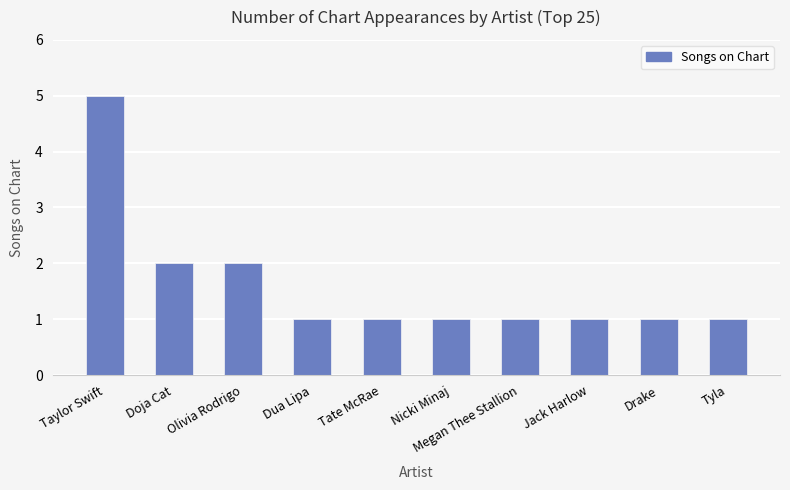

True or false: the data shows 1 at Megan Thee Stallion.

True